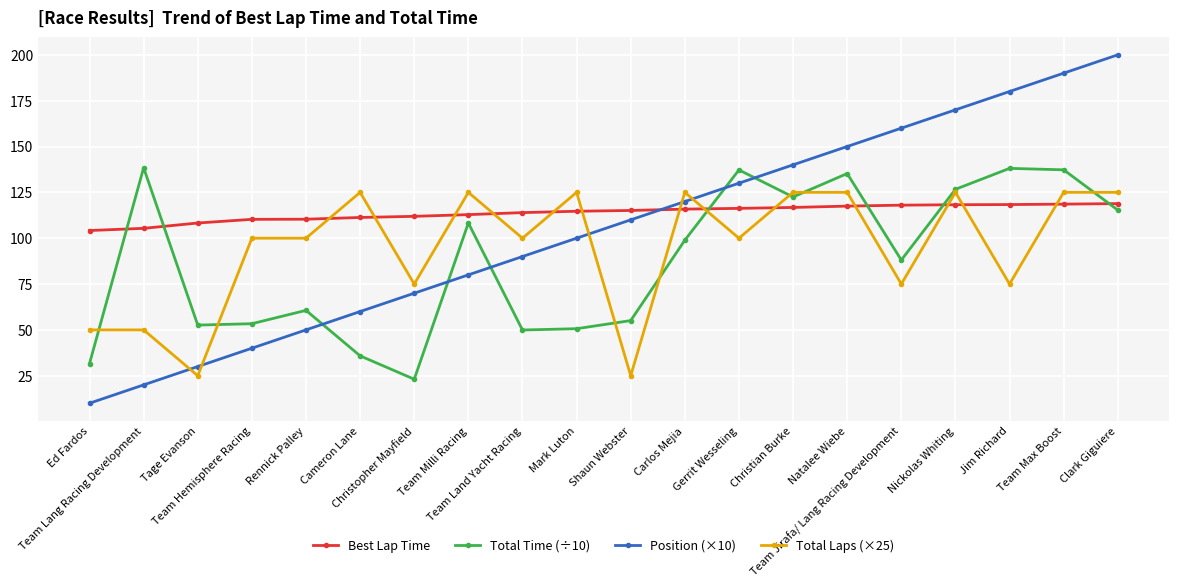

Which series ends up on top after the final intersection of Total Laps (×25) and Best Lap Time?

Total Laps (×25)